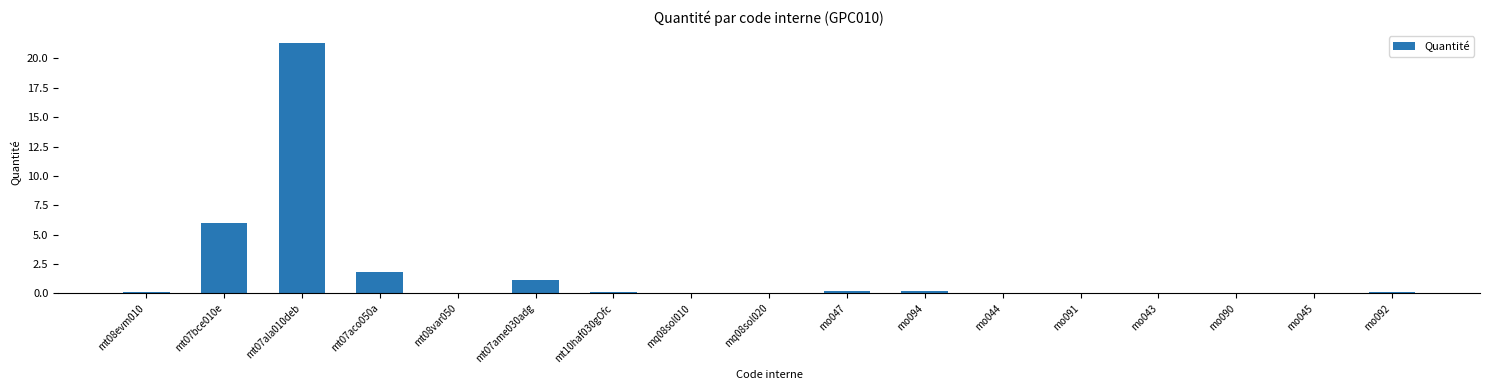

What is the sum of all values?

31.2